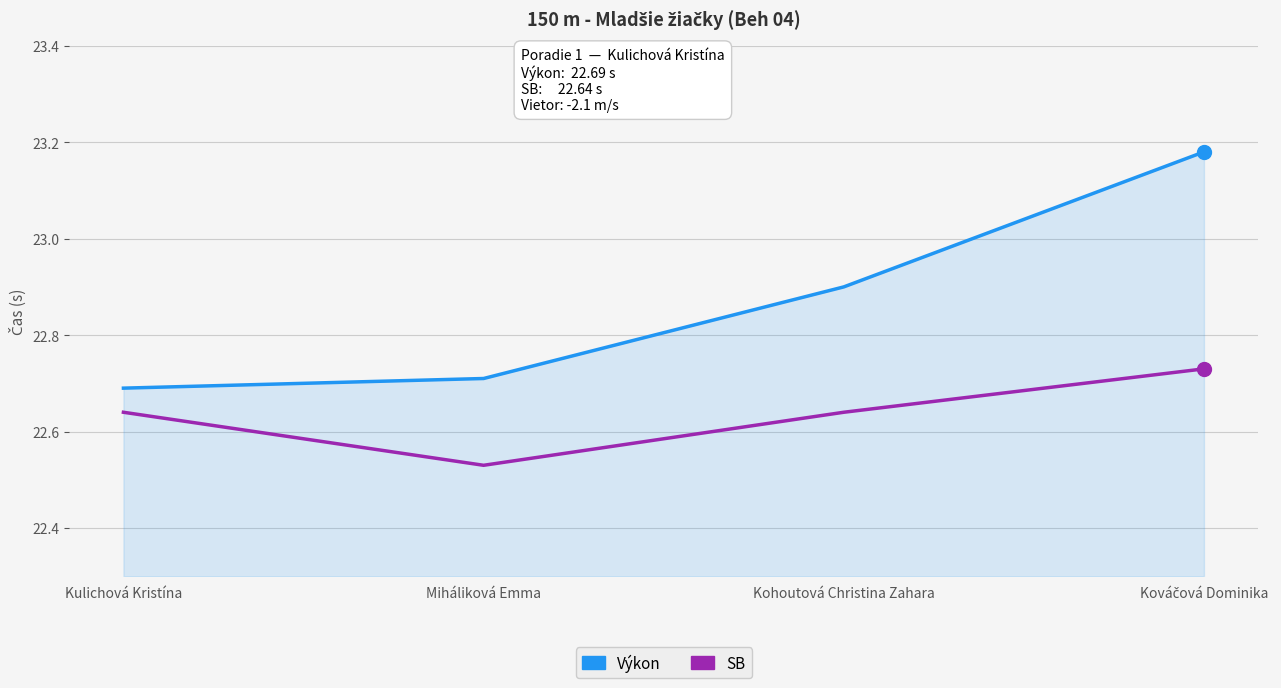

How many Výkon values are between 22 and 23?

3